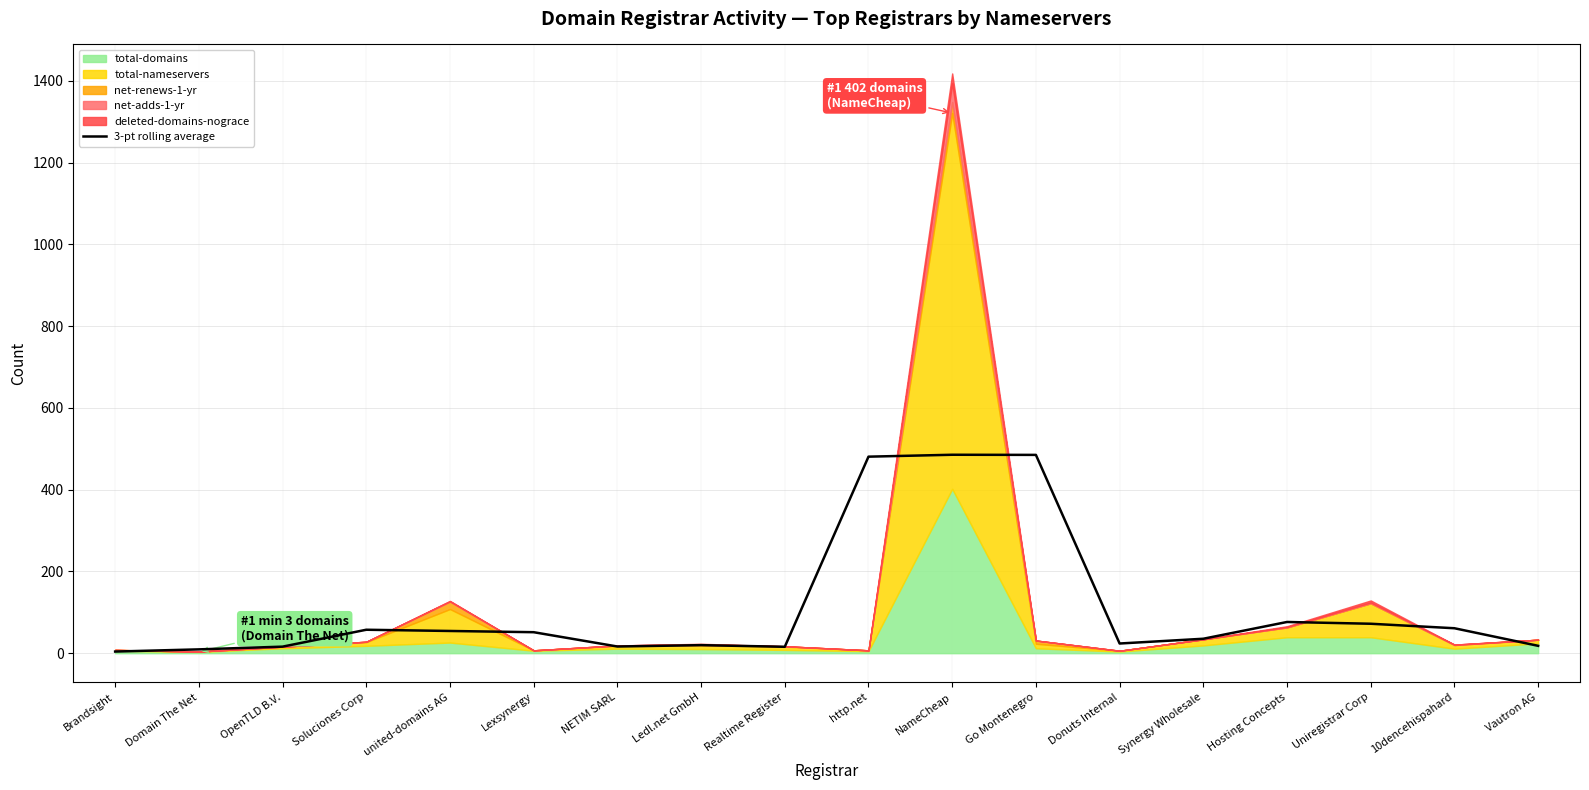

How many values exceed 51?

9